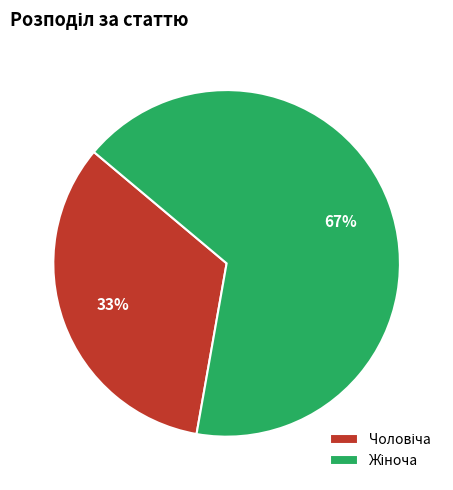

To the nearest percent, what is the average slice percentage?

50%